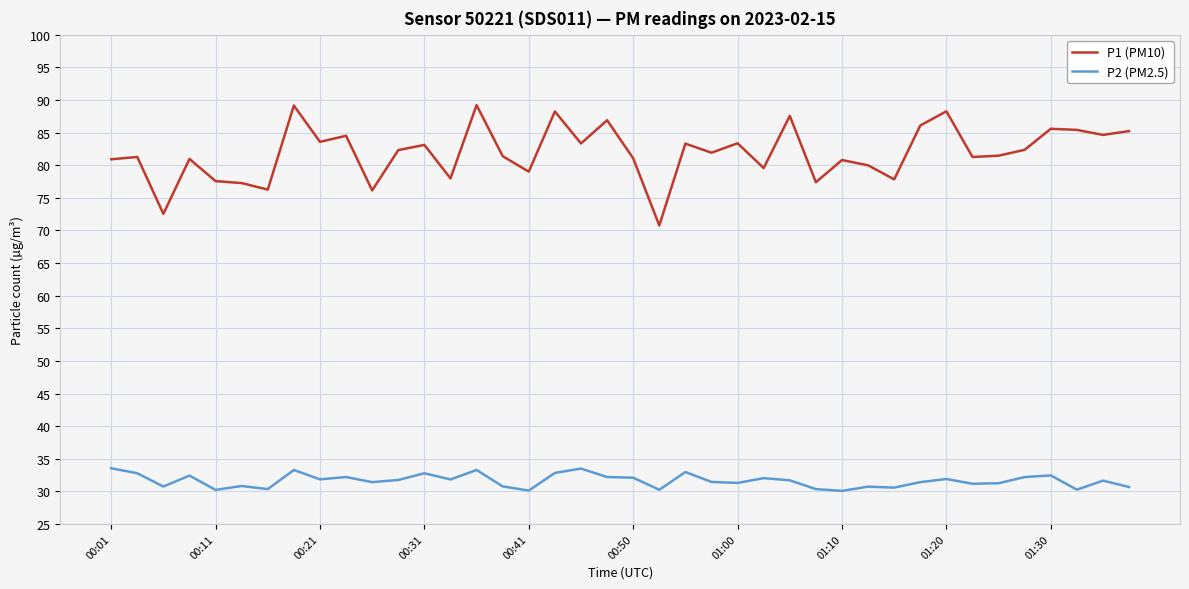

Which series has the largest range (max minus min)?

P1 (PM10)